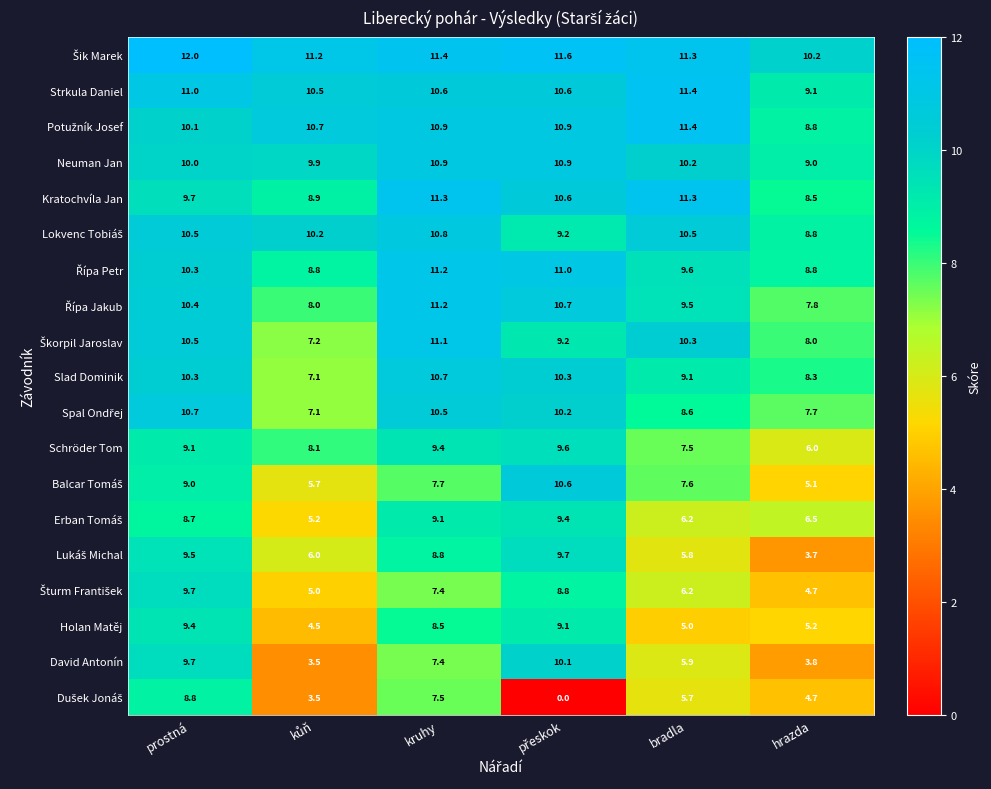

At which category is the sum across all series the highest?

prostná